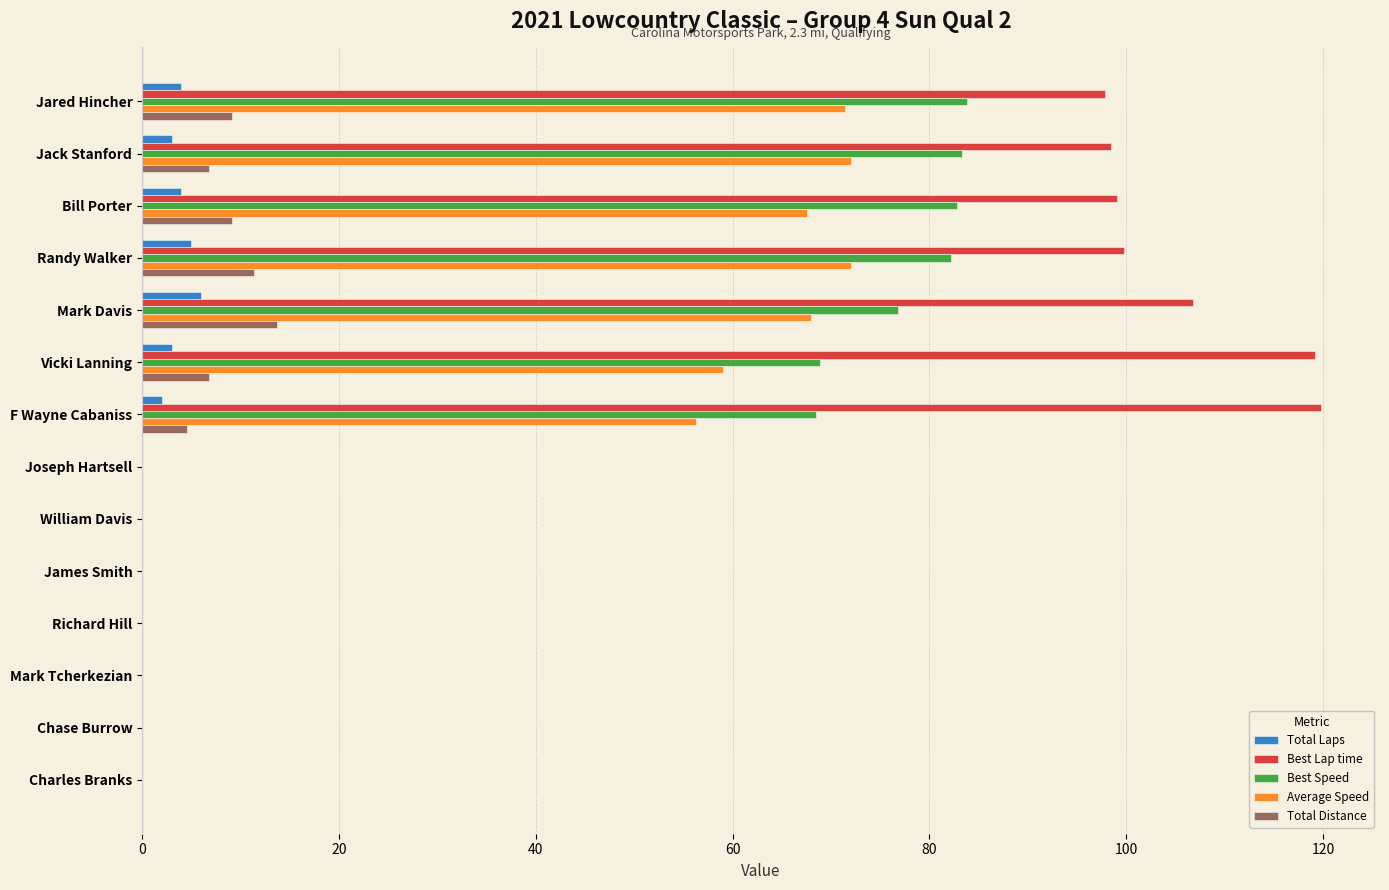

What is the sum of all Best Speed values?

546.4